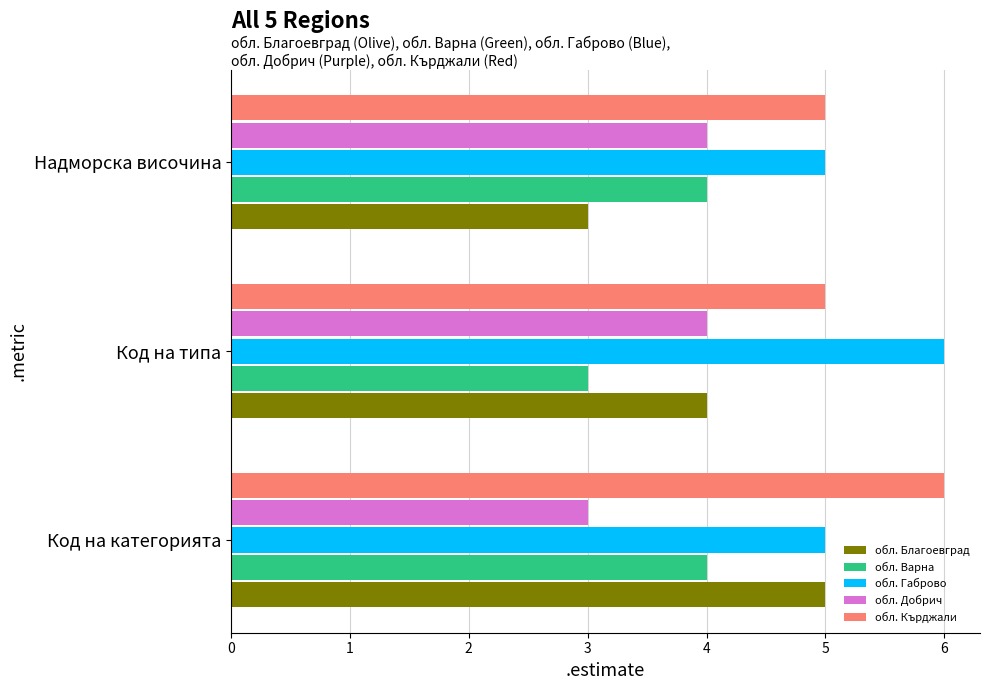

What is the difference between the maximum and second lowest values in the обл. Благоевград series?

1